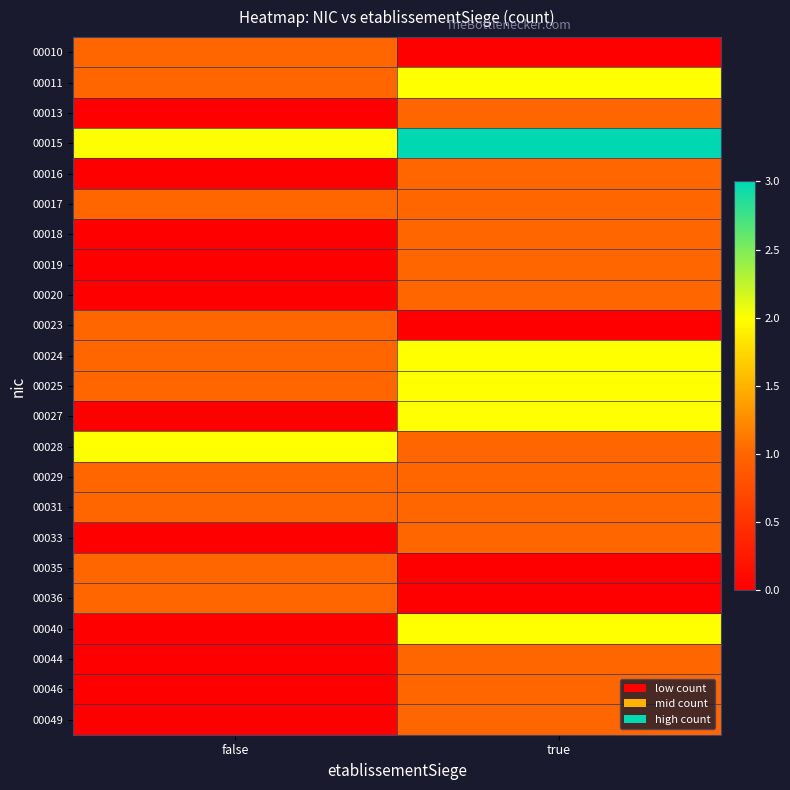

Reading left to right, extract all data points from this chart.

00010: false=1	true=0
00011: false=1	true=2
00013: false=0	true=1
00015: false=2	true=3
00016: false=0	true=1
00017: false=1	true=1
00018: false=0	true=1
00019: false=0	true=1
00020: false=0	true=1
00023: false=1	true=0
00024: false=1	true=2
00025: false=1	true=2
00027: false=0	true=2
00028: false=2	true=1
00029: false=1	true=1
00031: false=1	true=1
00033: false=0	true=1
00035: false=1	true=0
00036: false=1	true=0
00040: false=0	true=2
00044: false=0	true=1
00046: false=0	true=1
00049: false=0	true=1